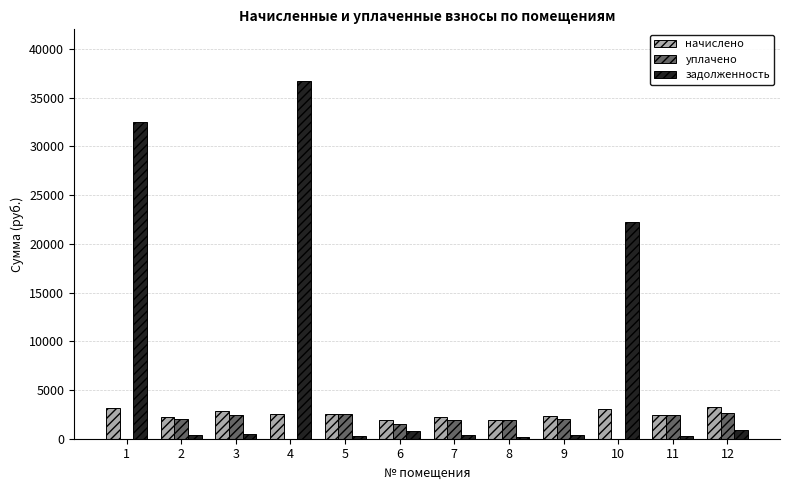

What is the sum of the уплачено values at 5 and 9?

4498.1